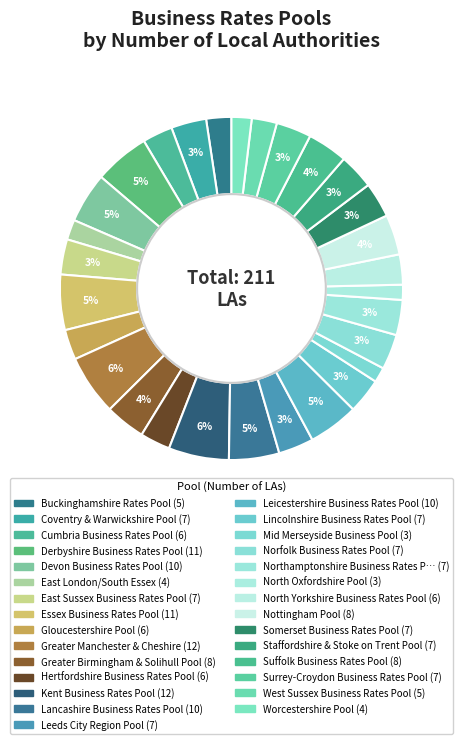

How many slices are in this pie chart?

29